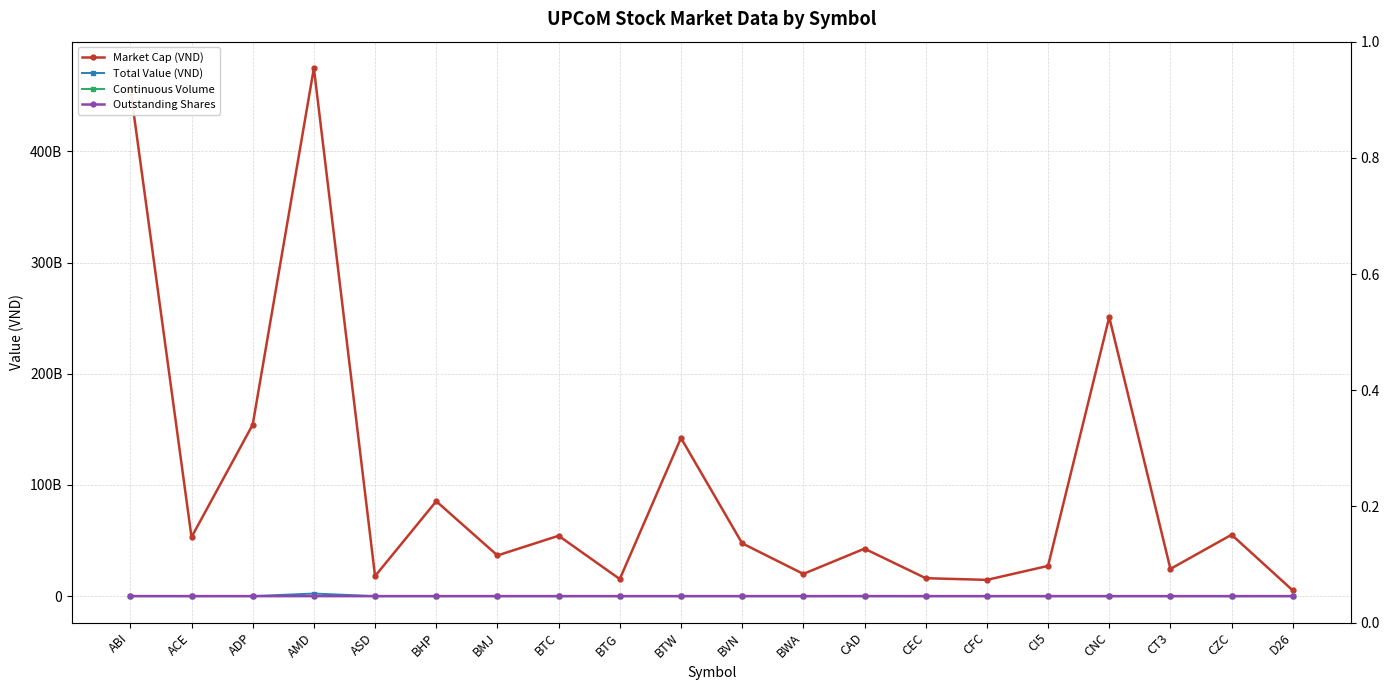

True or false: Total Value (VND) has more than 0 interior local peaks.

True